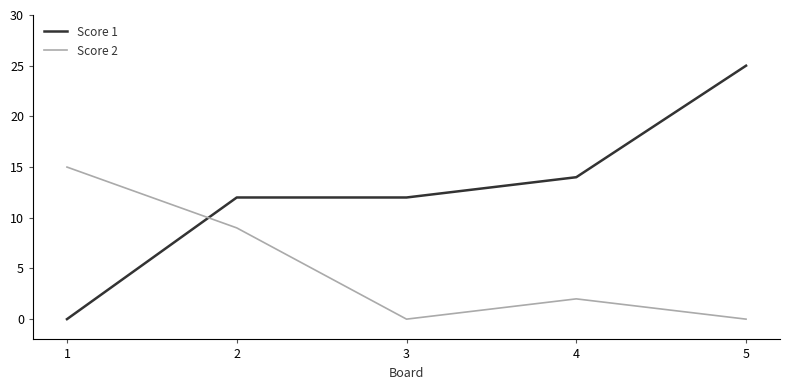

Rank the series by their maximum value, from highest to lowest.

Score 1, Score 2